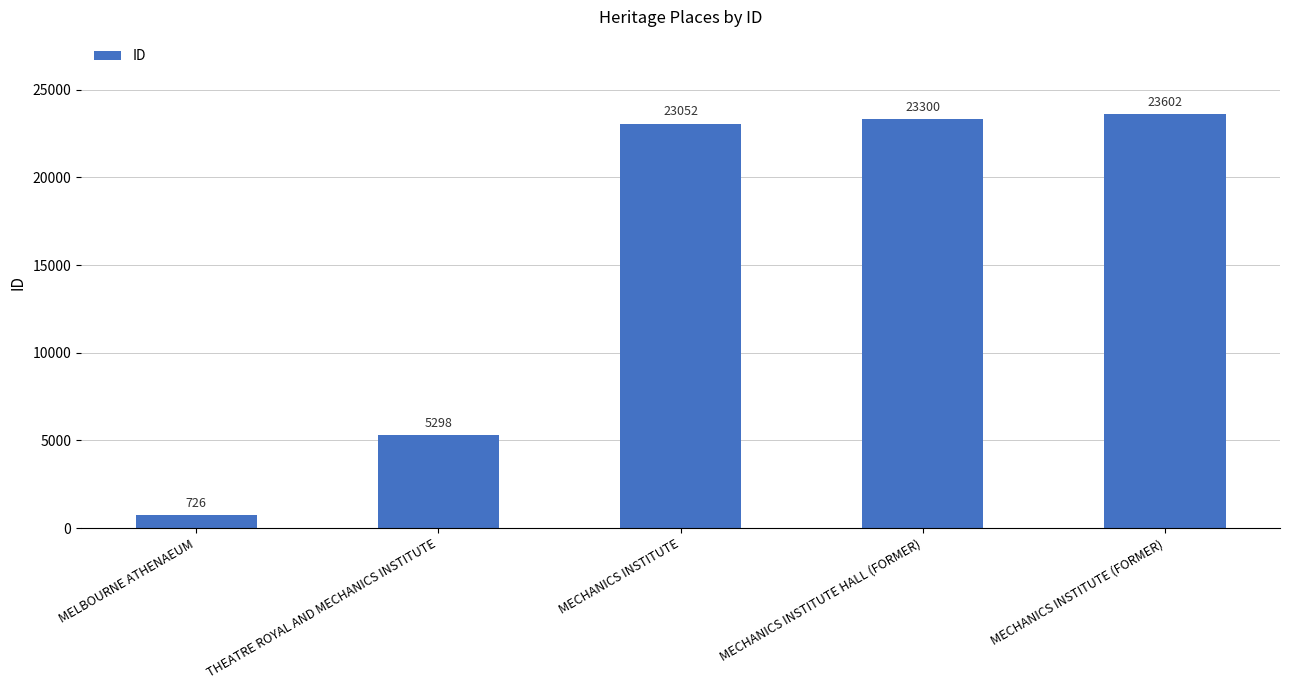

The value at MECHANICS INSTITUTE HALL (FORMER) is 14175. True or false?

False